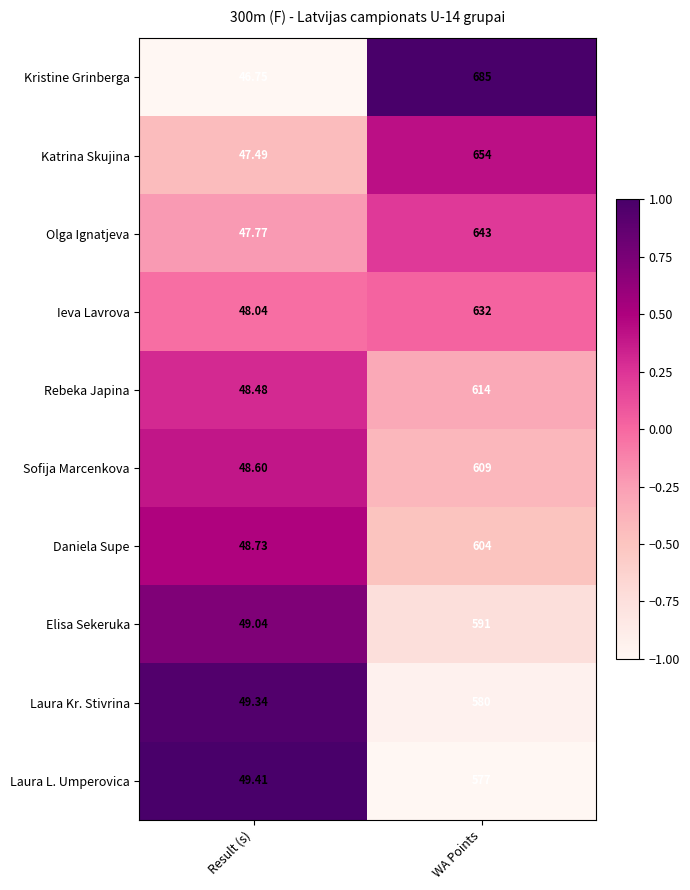

At WA Points, list the series in order from largest to smallest.

Kristine Grinberga, Katrina Skujina, Olga Ignatjeva, Ieva Lavrova, Rebeka Japina, Sofija Marcenkova, Daniela Supe, Elisa Sekeruka, Laura Kr. Stivrina, Laura L. Umperovica